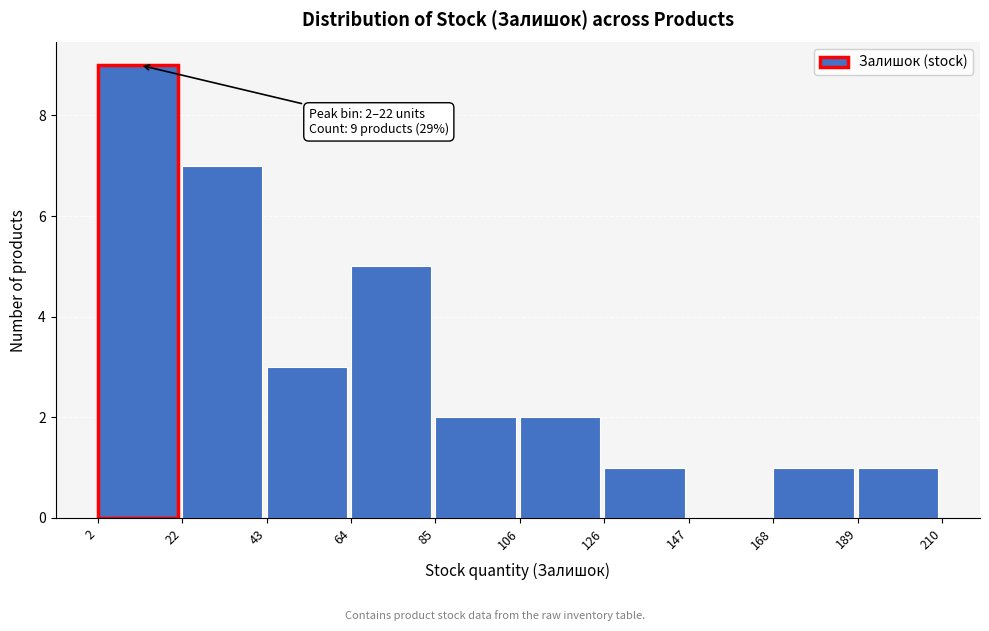

Which range on the x-axis has the tallest bar?

2 to 22